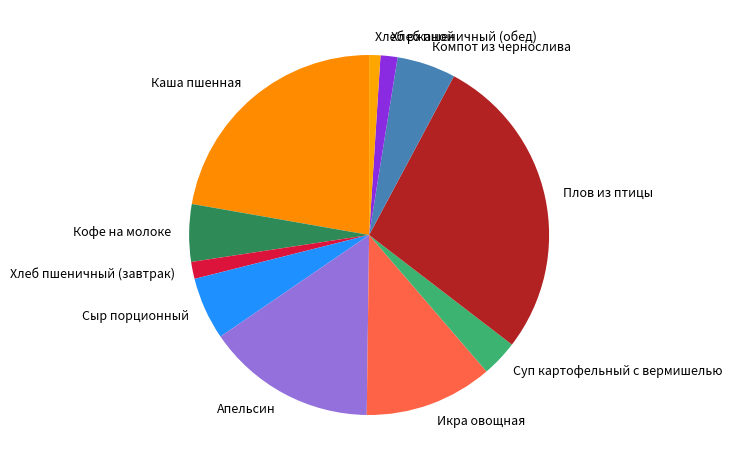

Do Апельсин and Кофе на молоке together represent more than half of the pie?

No